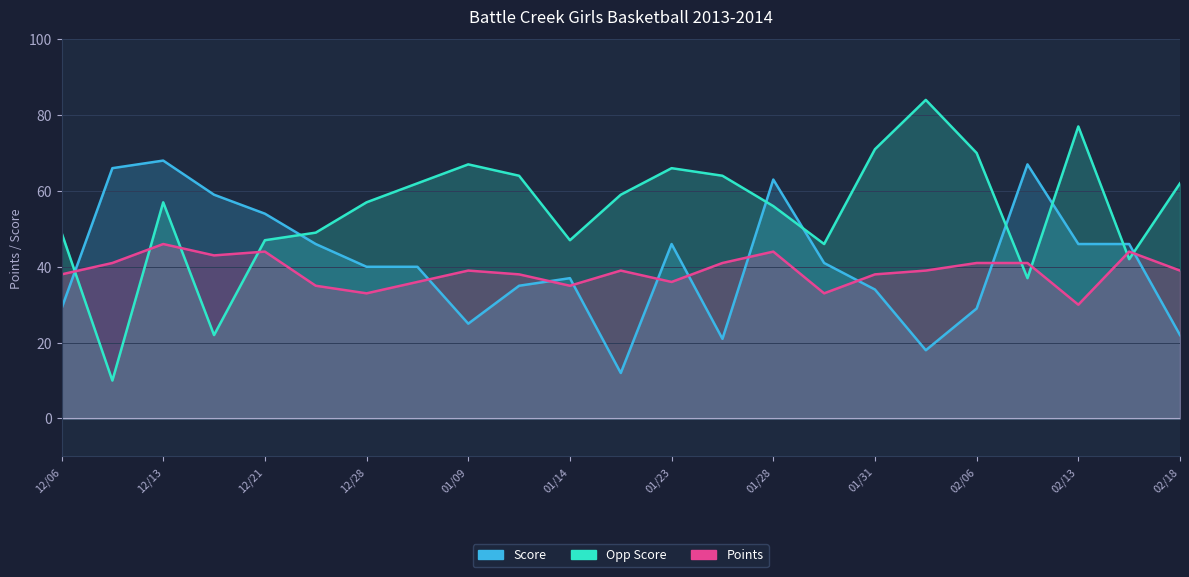

True or false: Points has more than 1 points higher than both neighbors.

True